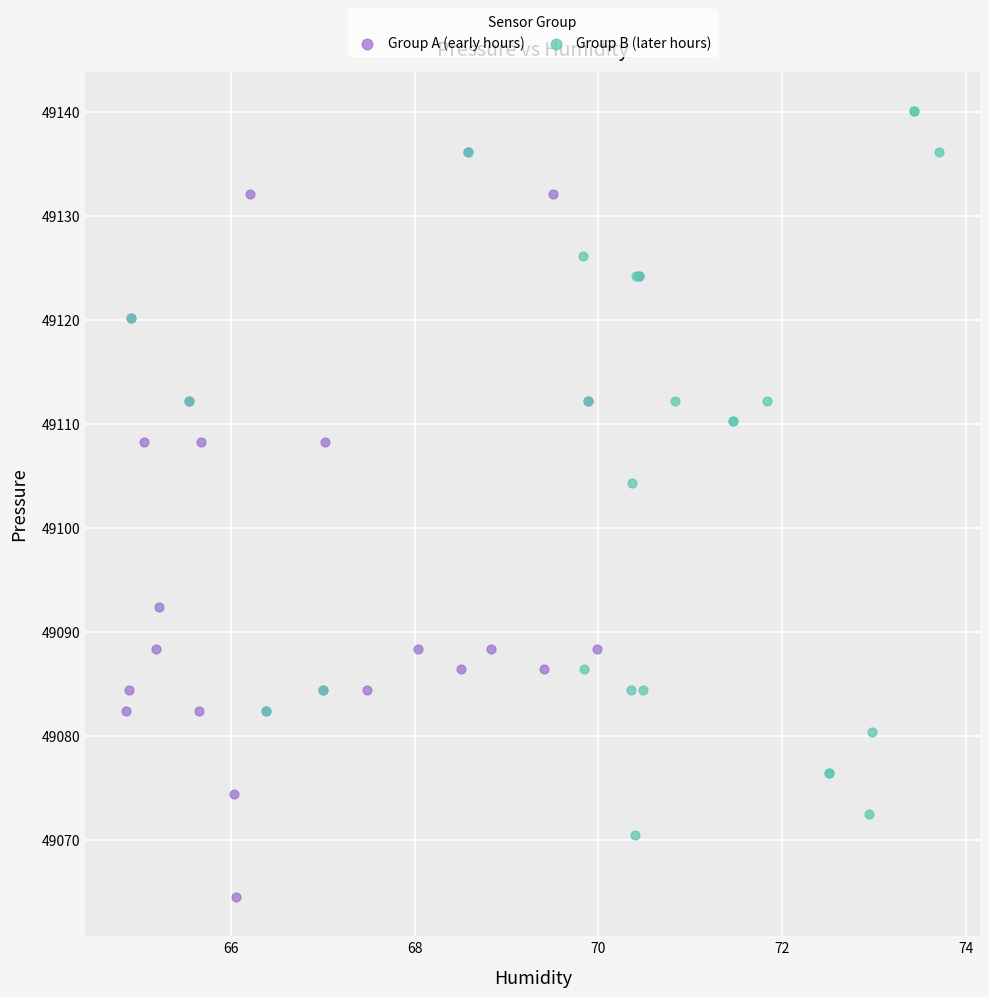

Which series reaches the maximum Y coordinate?

Group B (later hours)